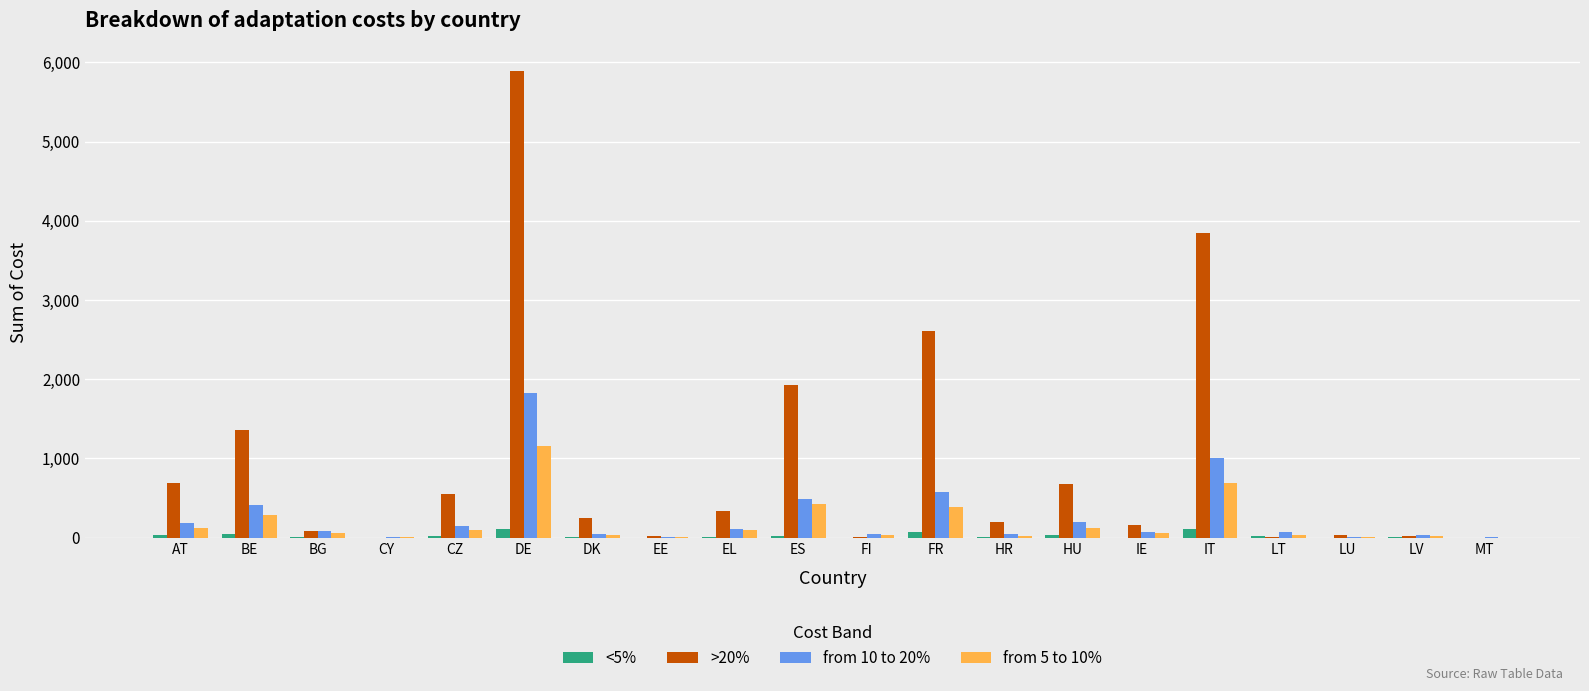

What are all the series names shown in the legend?

<5%, >20%, from 10 to 20%, from 5 to 10%